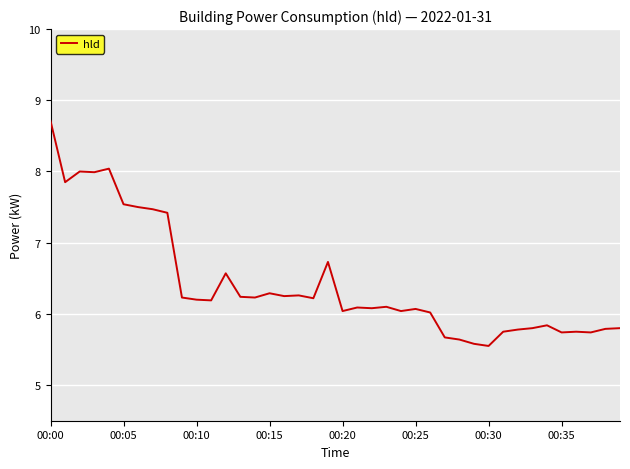

How many series are shown in this chart?

1